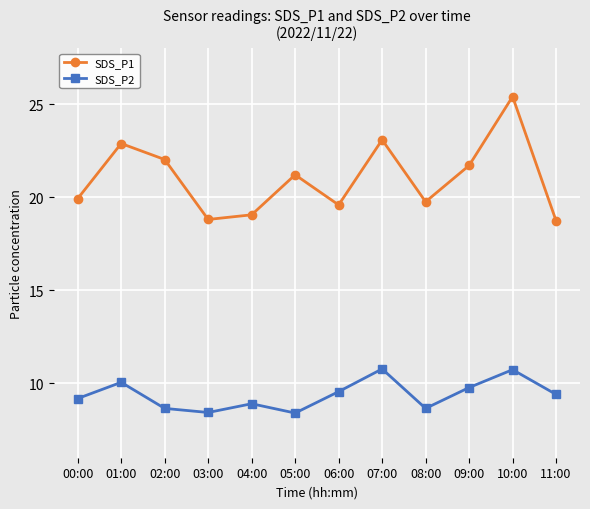

What is the maximum value shown in the chart?

25.4